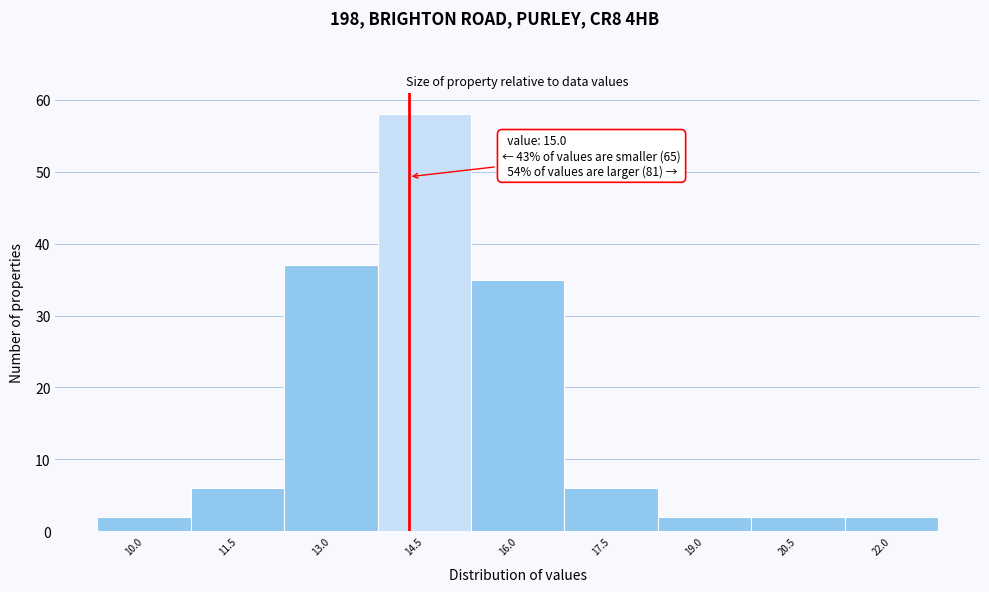

Reading right to left, list all the values displayed in this chart.

22.0=2	20.5=2	19.0=2	17.5=6	16.0=35	14.5=58	13.0=37	11.5=6	10.0=2